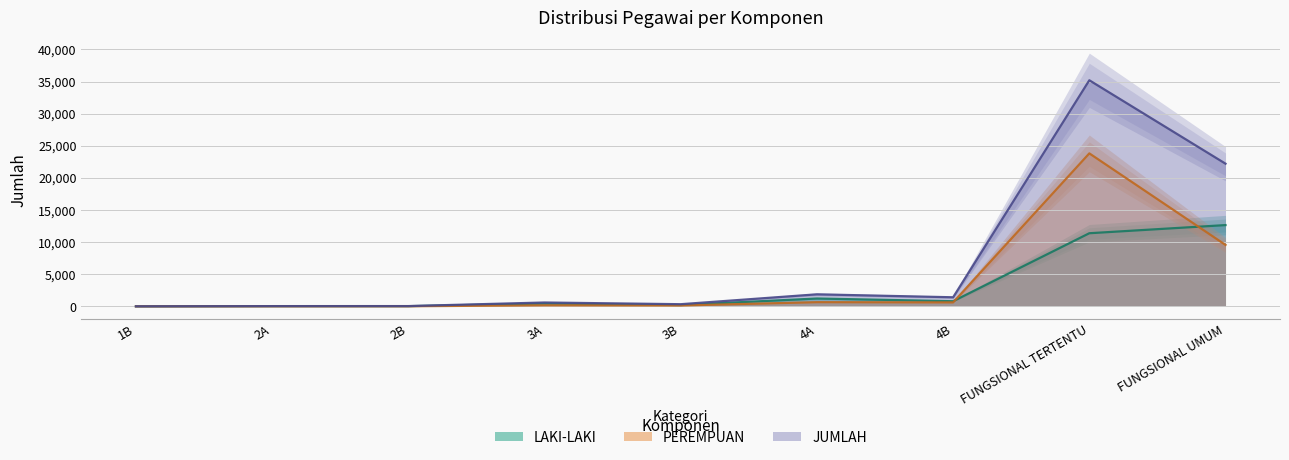

Reading left to right, what are all the values shown in this chart?

LAKI-LAKI: 2	28	30	439	203	1222	798	11385	12653
PEREMPUAN: 0	9	12	161	132	651	615	23820	9562
JUMLAH: 2	37	42	600	335	1873	1413	35205	22215